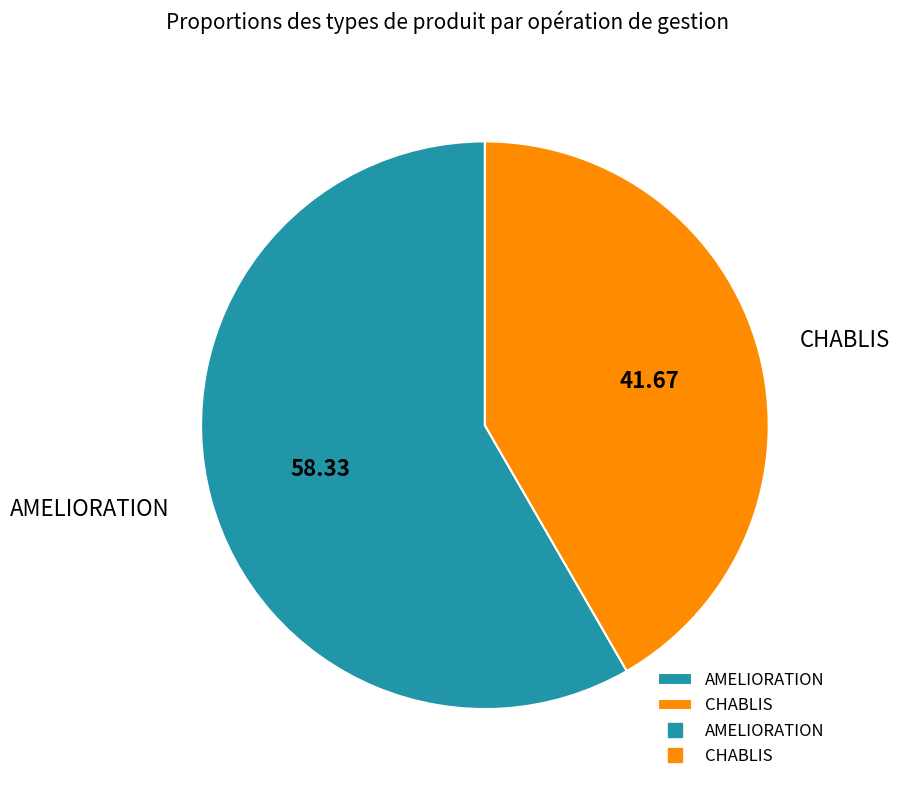

Is there a majority slice in this chart?

Yes